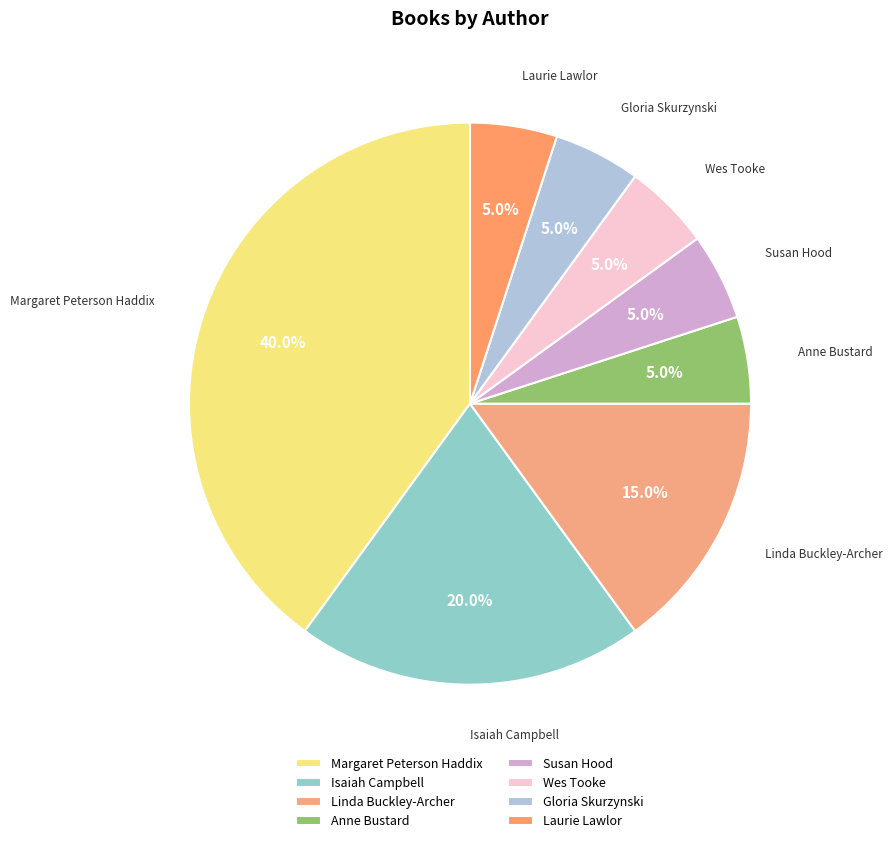

How many segments does this pie chart have?

8